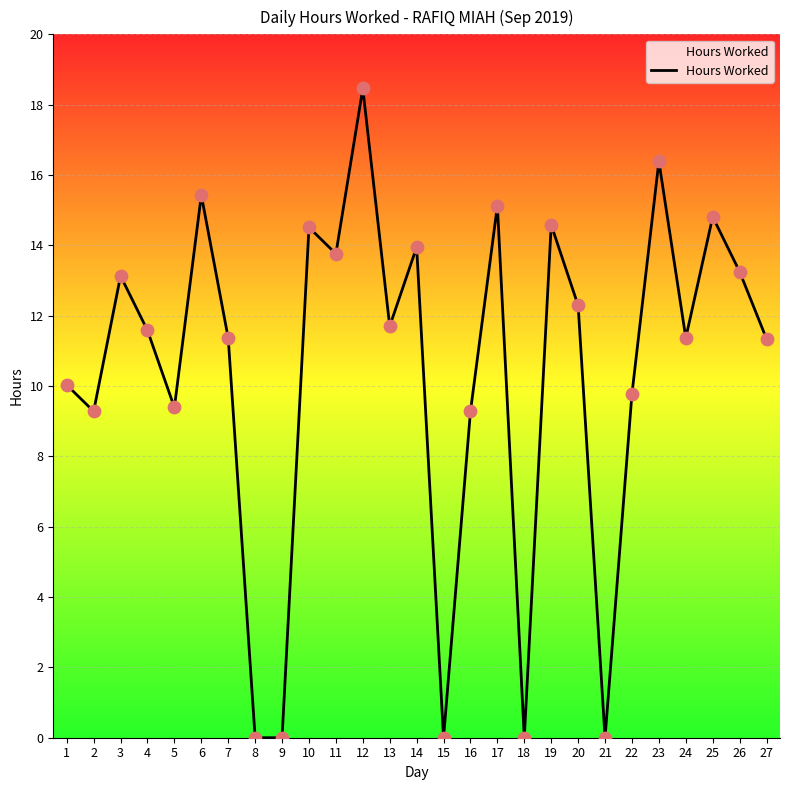

Approximately how many times larger is the value at 5 compared to 13?

0.8